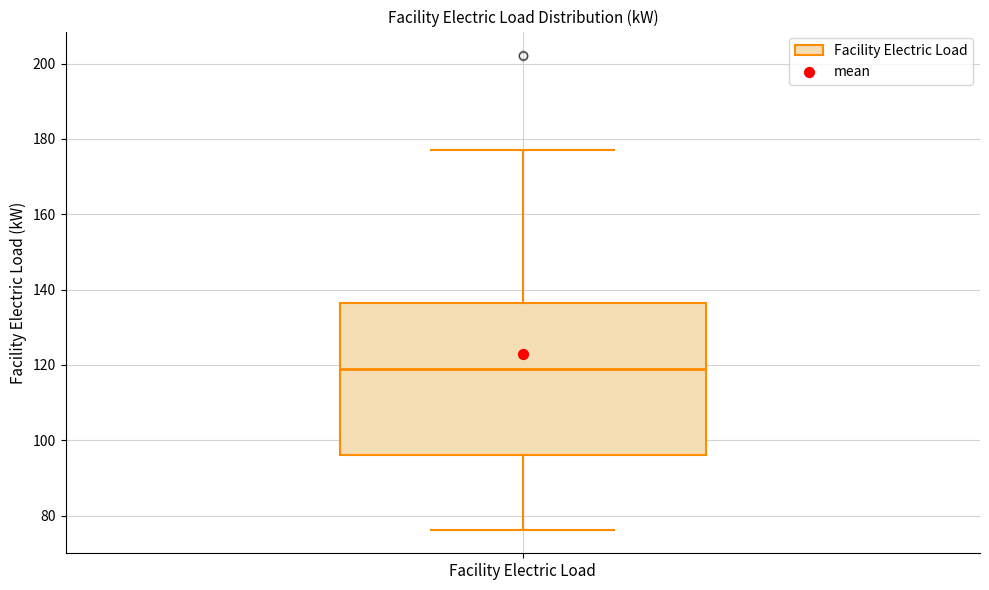

Transcribe this box plot: give where the median line is, the range the box spans, and where the two whiskers end, as read against the y-axis. The values are not printed on the chart, so give them approximately, as read against the axis.

median 118, box 96 to 136, whiskers 76 to 178